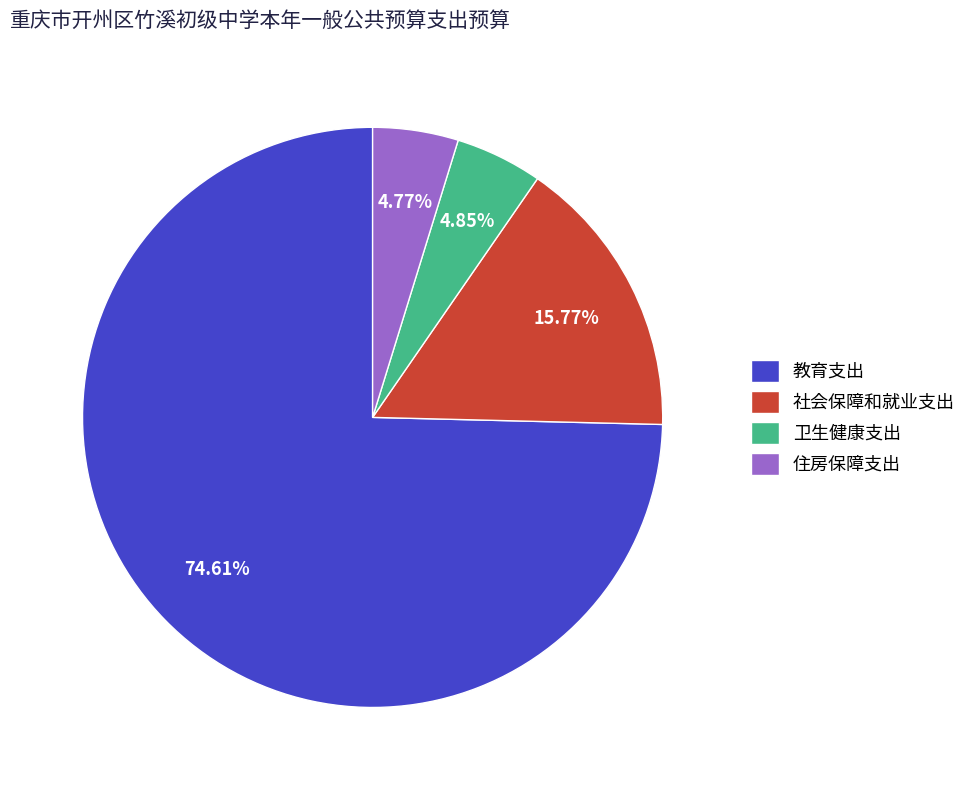

Is 教育支出 the majority of the pie?

Yes